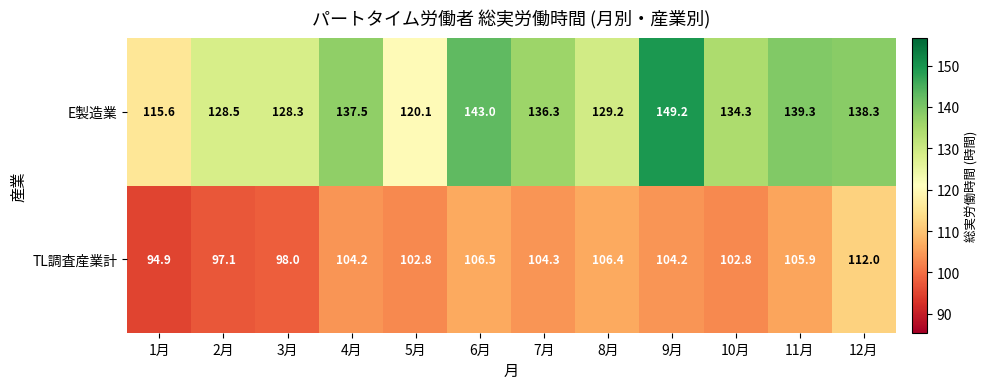

At how many categories does at least one series exceed 146?

1